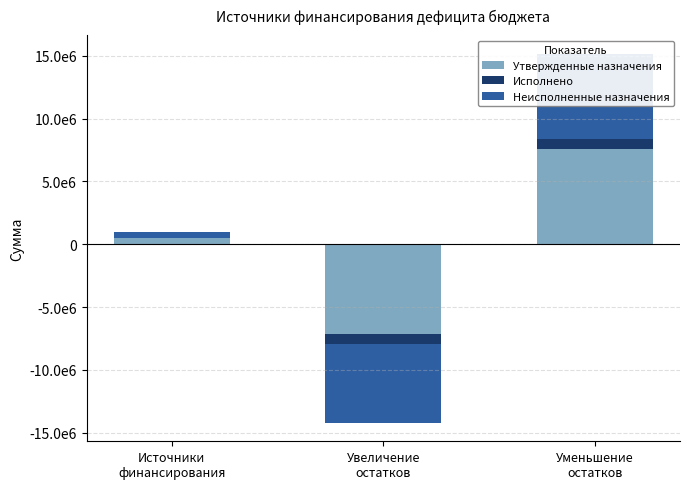

How many data points in Исполнено are above 0?

1